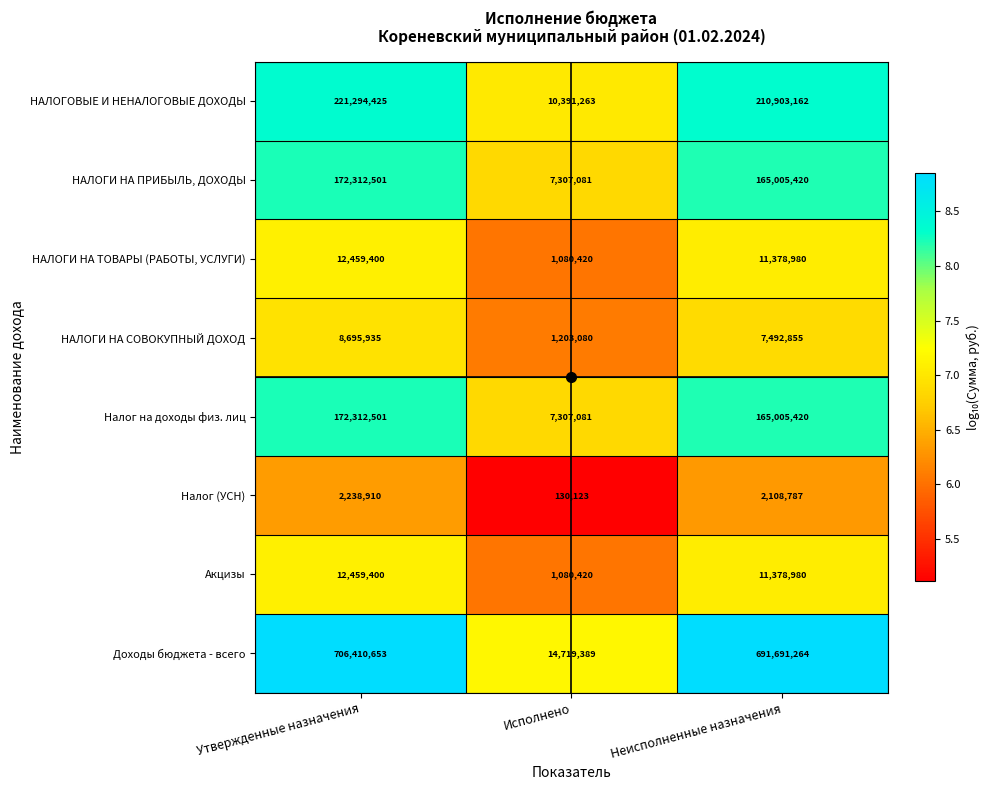

What is the maximum value shown in the chart?

706410653